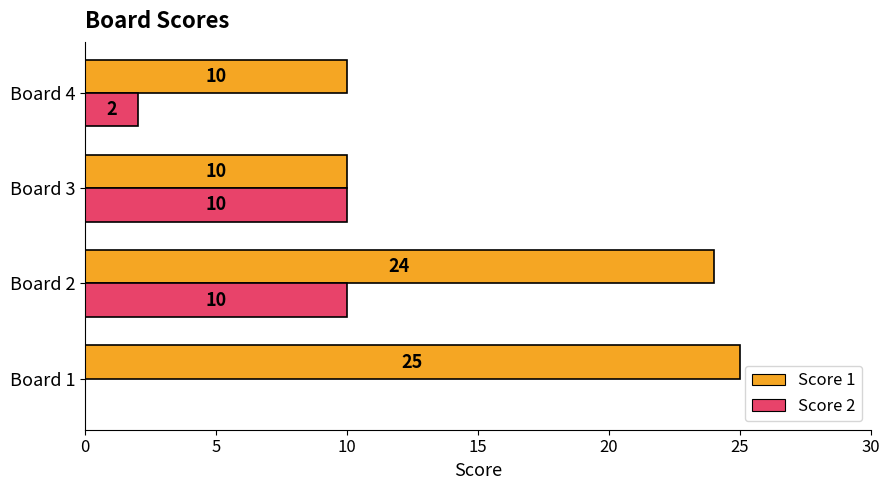

What is the sum of the Score 1 values at Board 3 and Board 4?

20